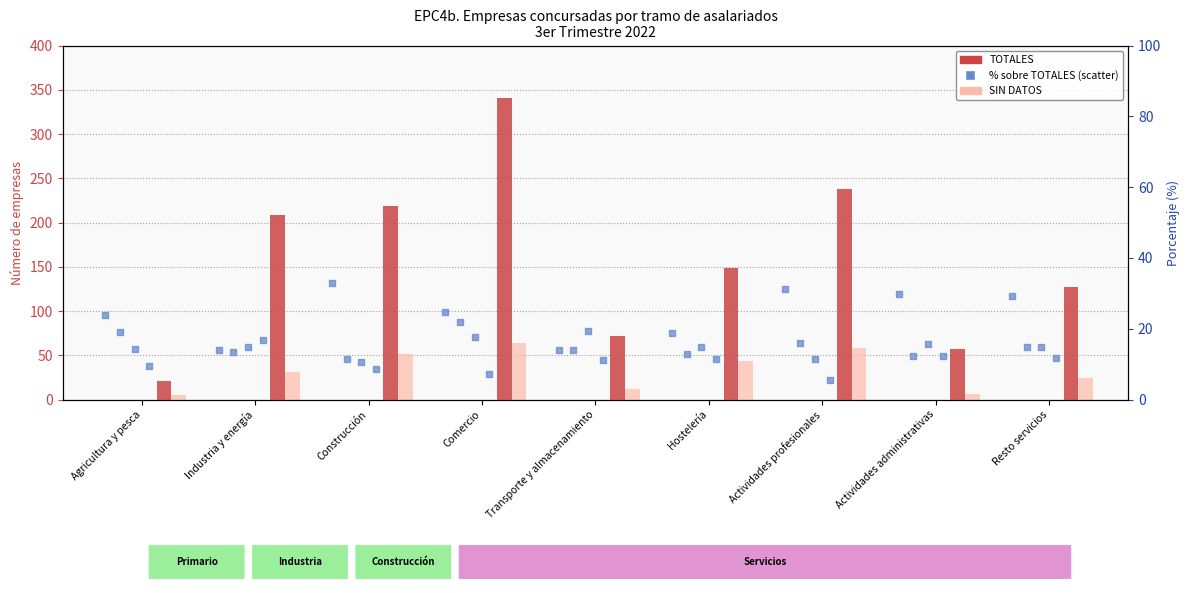

Which series contains the highest Y value?

TOTALES